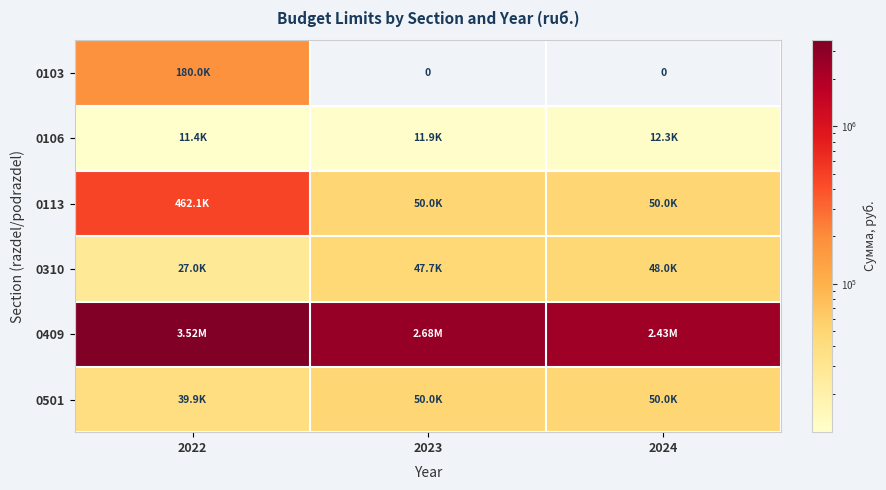

Is it true that 0501 equals 65075.2 at 2023?

False